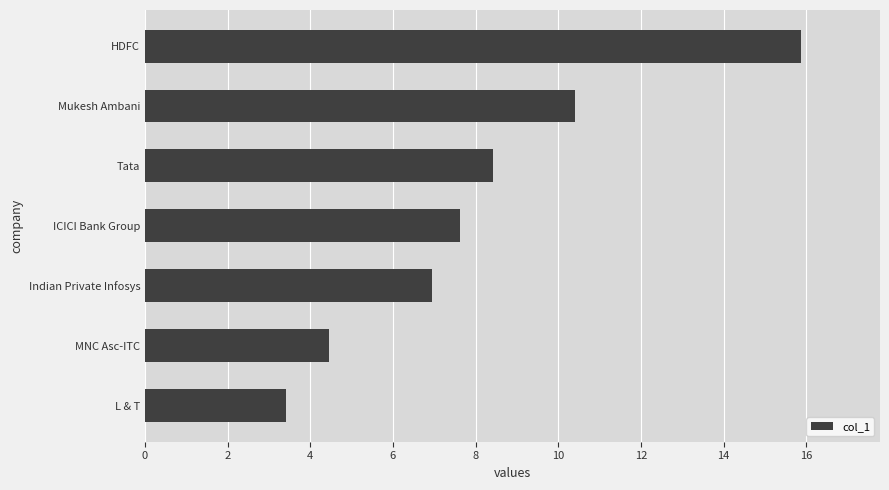

Rank the categories by value from highest to lowest.

HDFC, Mukesh Ambani, Tata, ICICI Bank Group, Indian Private Infosys, MNC Asc-ITC, L & T